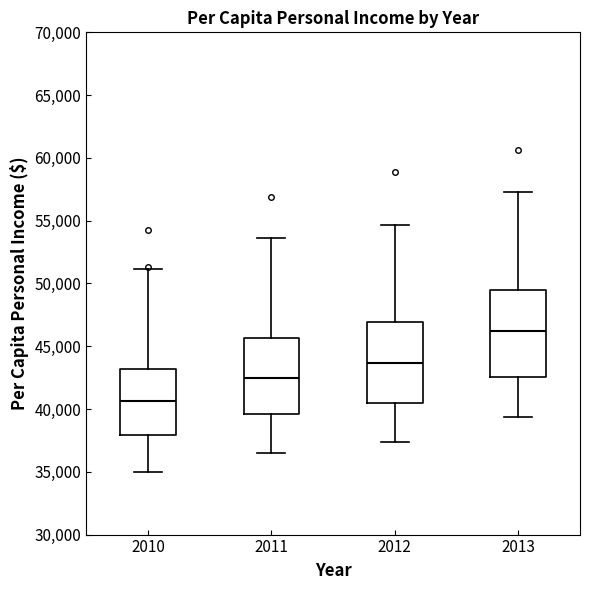

Reading left to right, transcribe this box plot: for each box, give where its median line is, the range the box spans, and where its two whiskers end, as read against the y-axis. The values are not printed on the chart, so give them approximately, as read against the axis.

2010: median 40500, box 38000 to 43000, whiskers 35000 to 51000
2011: median 42500, box 39500 to 45500, whiskers 36500 to 53500
2012: median 43500, box 40500 to 47000, whiskers 37500 to 54500
2013: median 46000, box 42500 to 49500, whiskers 39500 to 57000